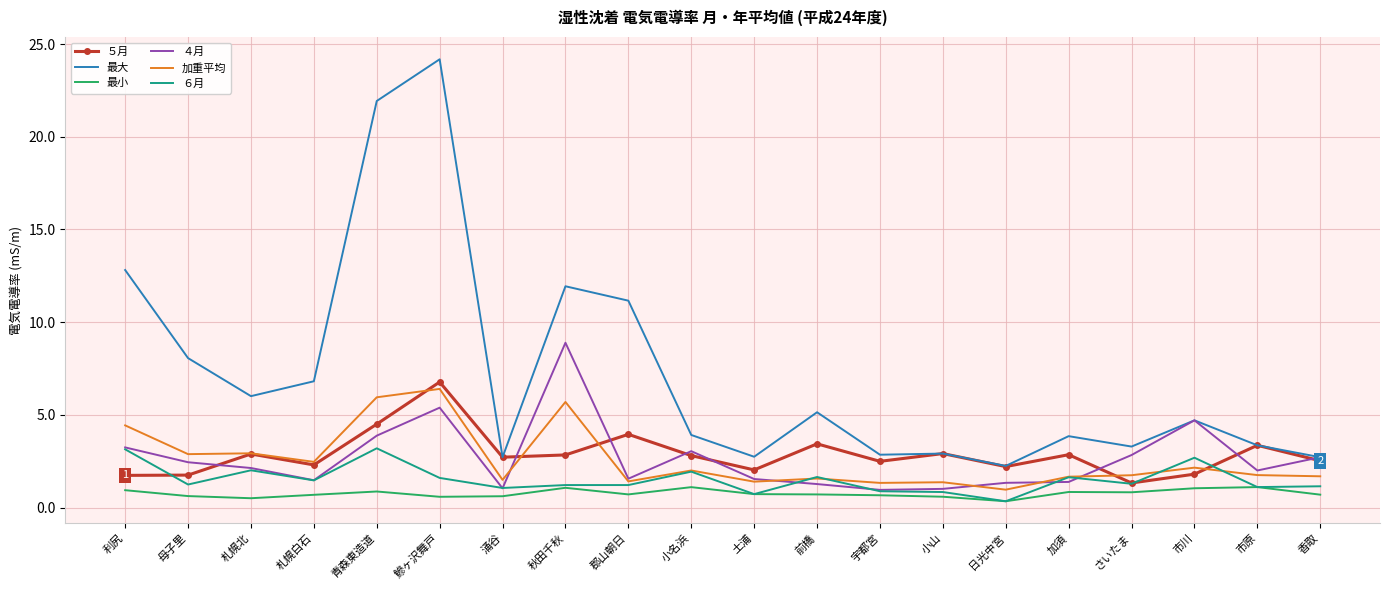

What position from the left is 青森東造道?

5